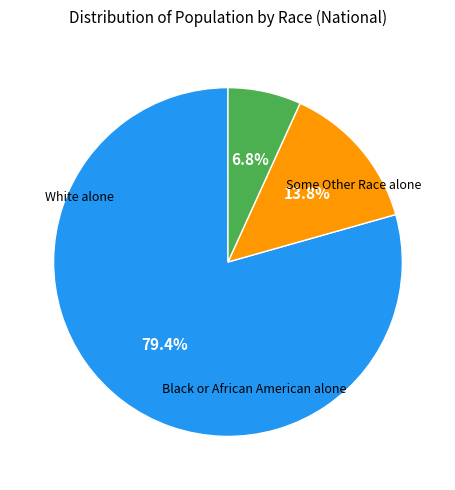

How many slices are in this pie chart?

3